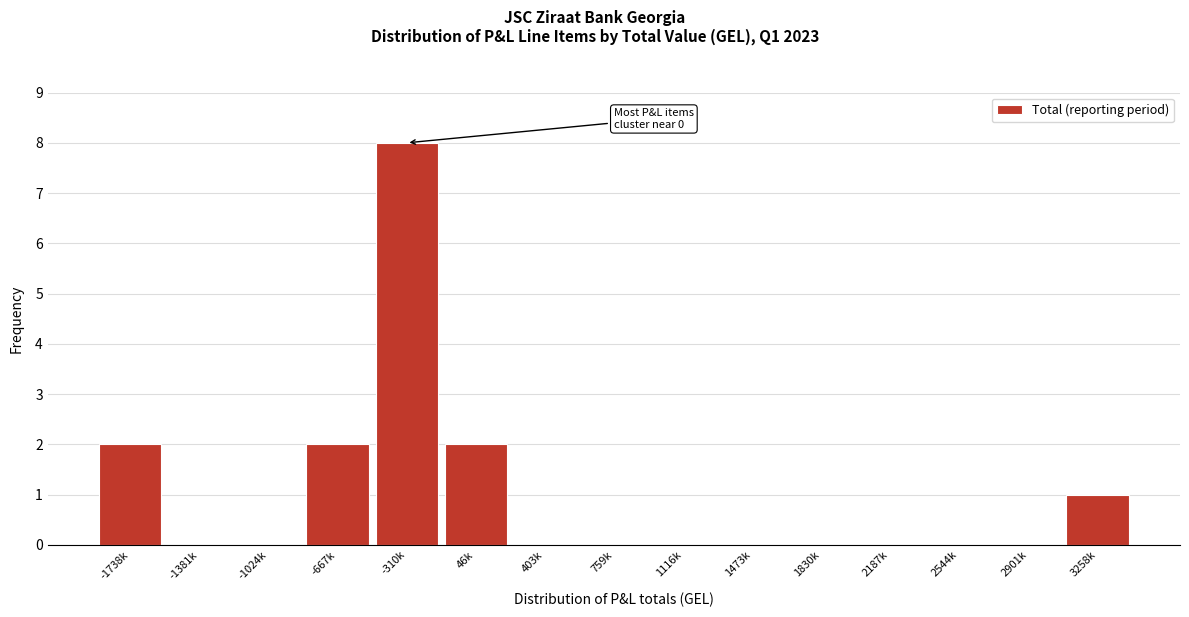

Which category has the highest value across all series?

-310k